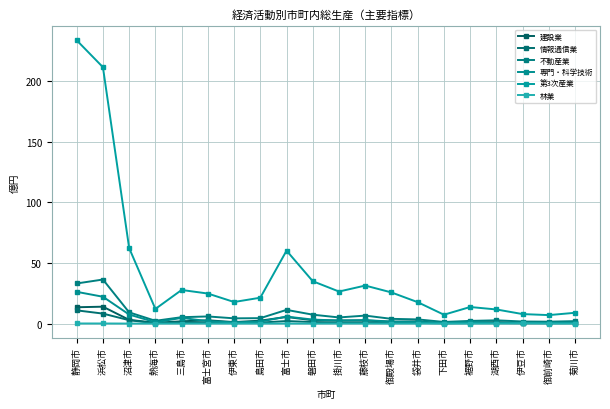

True or false: 専門・科学技術 has a value of 5.7 at 富士市.

True